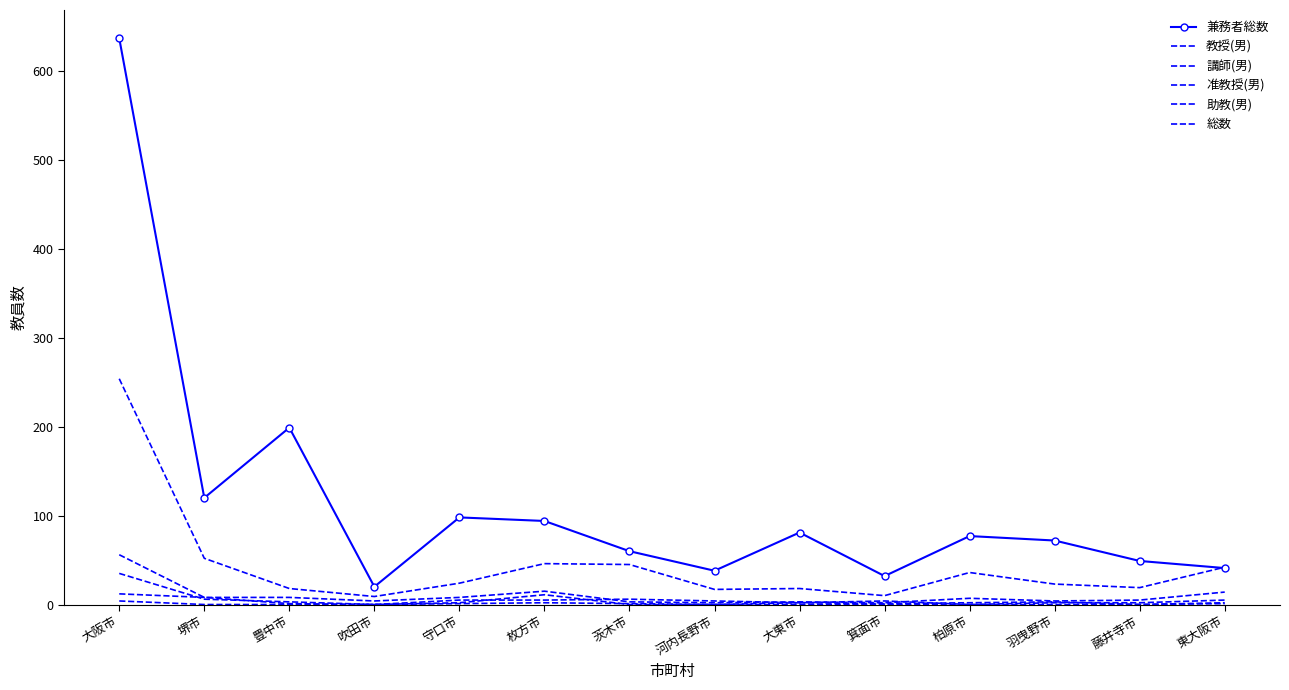

Is it true that 兼務者総数 equals 26 at 藤井寺市?

False